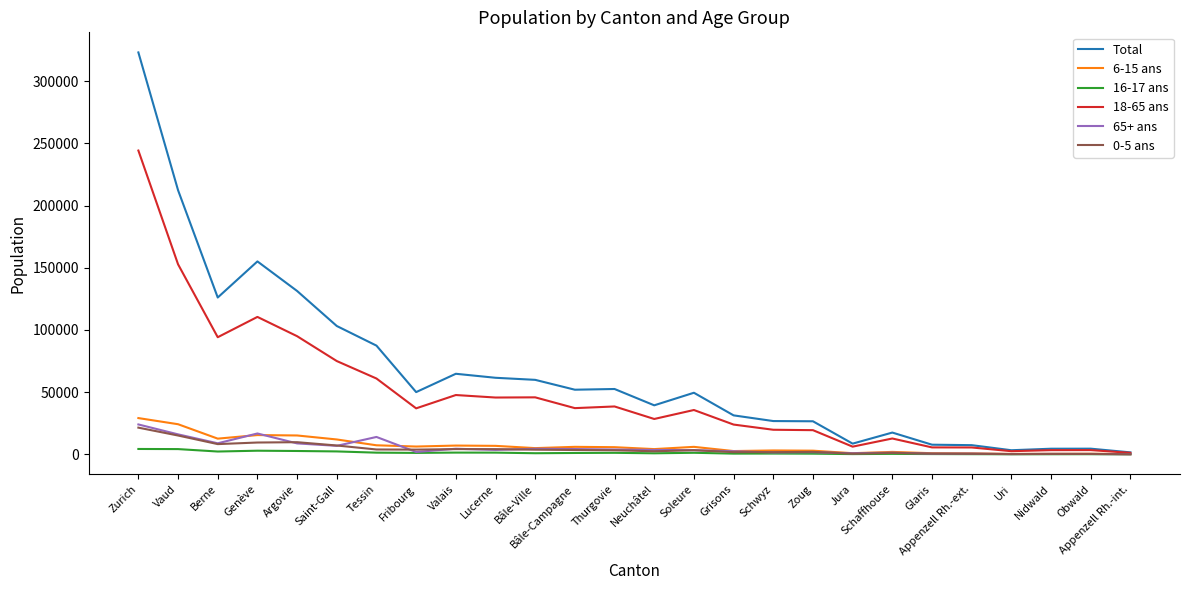

Count the number of categories in the chart.

26